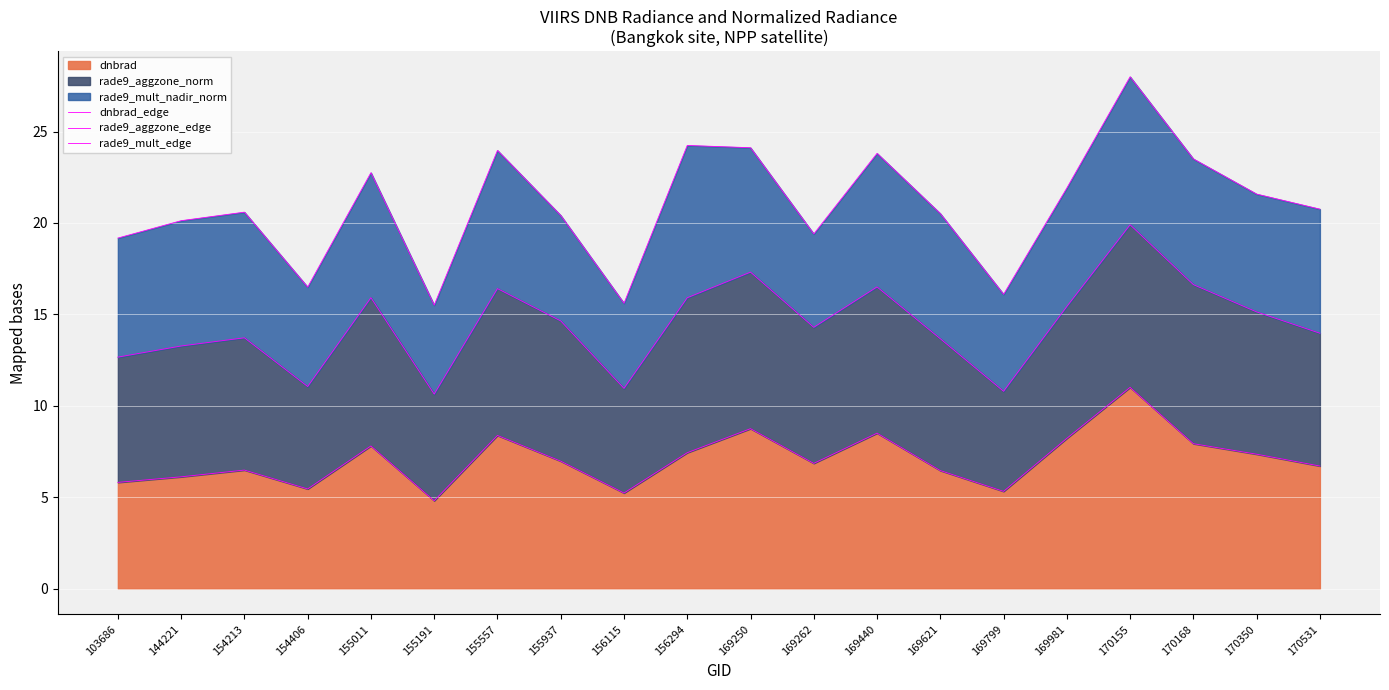

How many lines are shown in the chart?

3